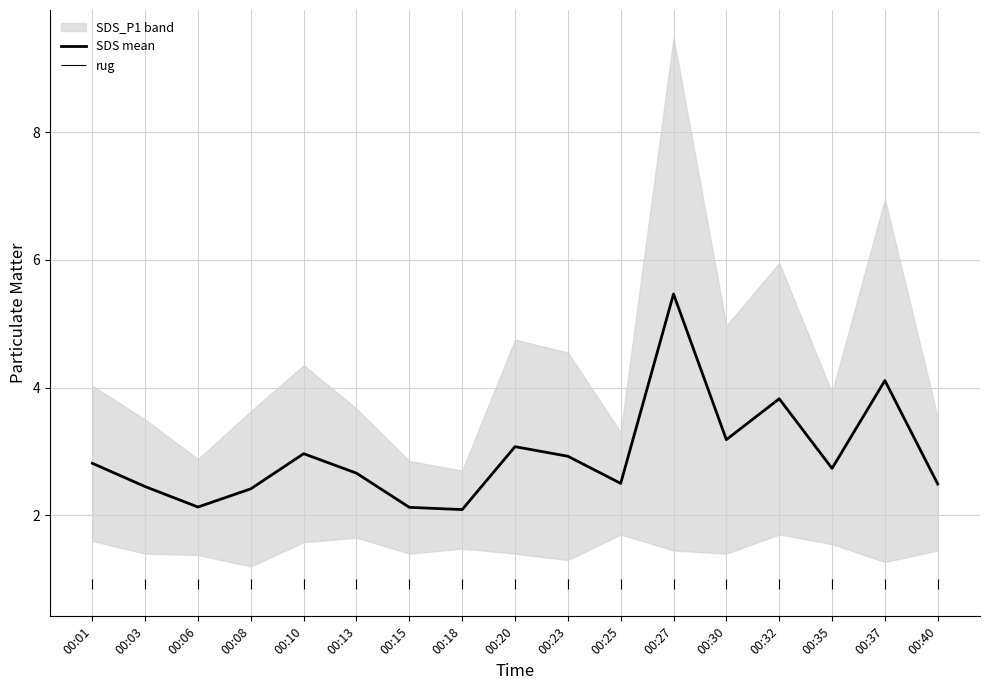

Is it true that the value at 00:40 is 4.2?

False